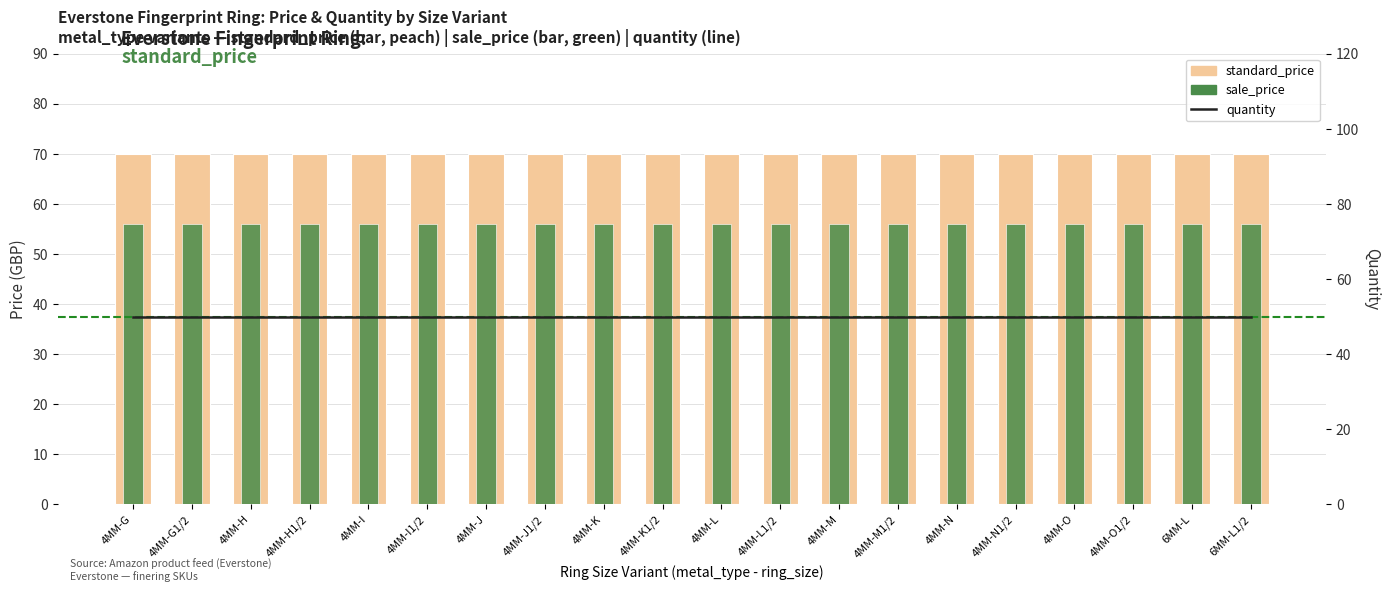

Between 4MM-N and 4MM-H, which is larger?

4MM-N